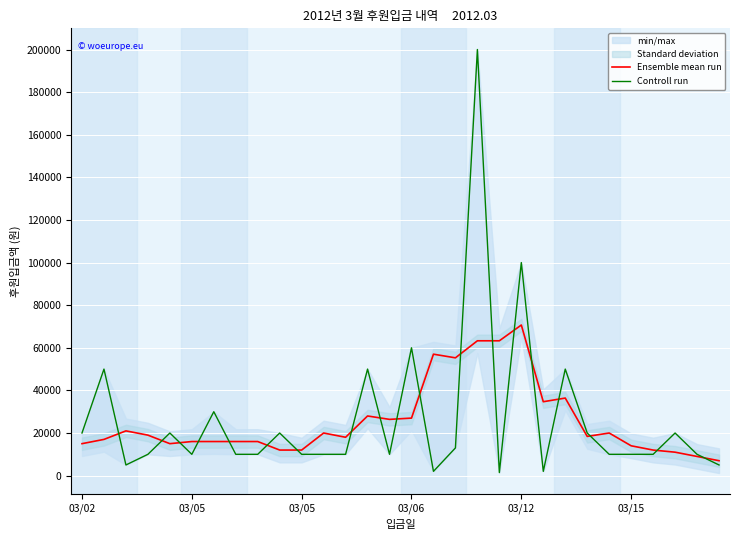

How many values in the Controll run series are below 10000?

5